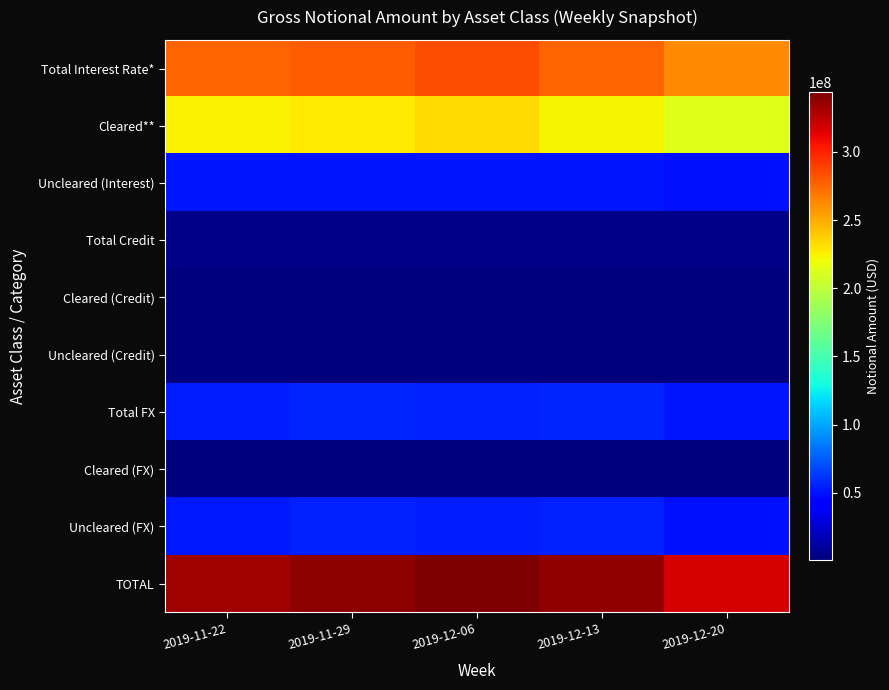

Reading left to right, list all the values displayed in this chart.

Total Interest Rate*: 2019-11-22=276165642	2019-11-29=279146998	2019-12-06=284453346	2019-12-13=275776126	2019-12-20=263015135
Cleared**: 2019-11-22=224733526	2019-11-29=227752172	2019-12-06=232996639	2019-12-13=224414767	2019-12-20=213076648
Uncleared (Interest): 2019-11-22=51432116	2019-11-29=51394826	2019-12-06=51456707	2019-12-13=51361359	2019-12-20=49938487
Total Credit: 2019-11-22=4100431	2019-11-29=4171821	2019-12-06=4144662	2019-12-13=4237165	2019-12-20=4147468
Cleared (Credit): 2019-11-22=2075512	2019-11-29=2115490	2019-12-06=2044476	2019-12-13=2070055	2019-12-20=2154542
Uncleared (Credit): 2019-11-22=2024919	2019-11-29=2056331	2019-12-06=2100187	2019-12-13=2167111	2019-12-20=1992926
Total FX: 2019-11-22=53727791	2019-11-29=55974978	2019-12-06=54867162	2019-12-13=56953310	2019-12-20=50886923
Cleared (FX): 2019-11-22=1118861	2019-11-29=1197912	2019-12-06=1149548	2019-12-13=1162089	2019-12-20=1105999
Uncleared (FX): 2019-11-22=52608930	2019-11-29=54777066	2019-12-06=53717614	2019-12-13=55791221	2019-12-20=49780925
TOTAL: 2019-11-22=333993864	2019-11-29=339293796	2019-12-06=343465170	2019-12-13=336966601	2019-12-20=318049526